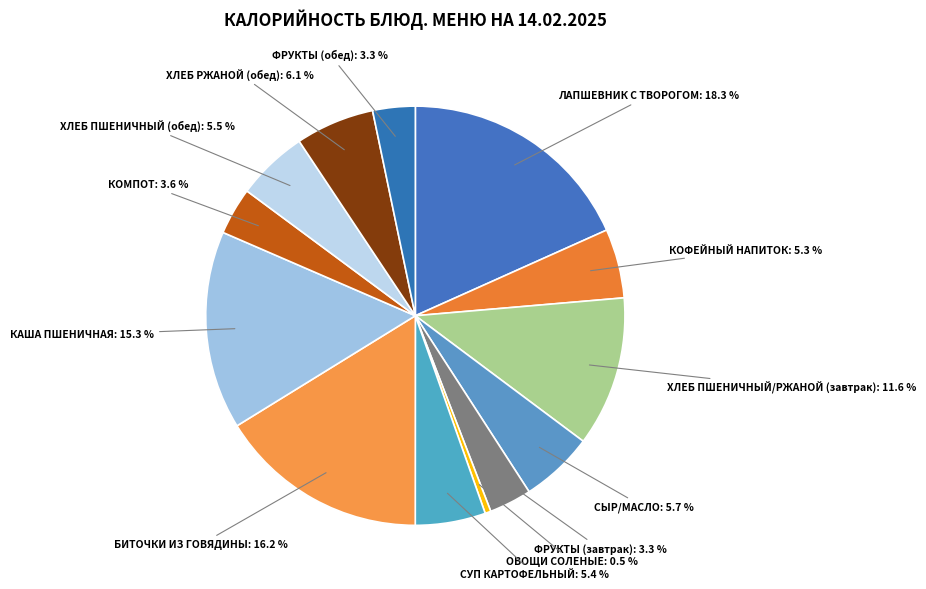

How many segments does this pie chart have?

13